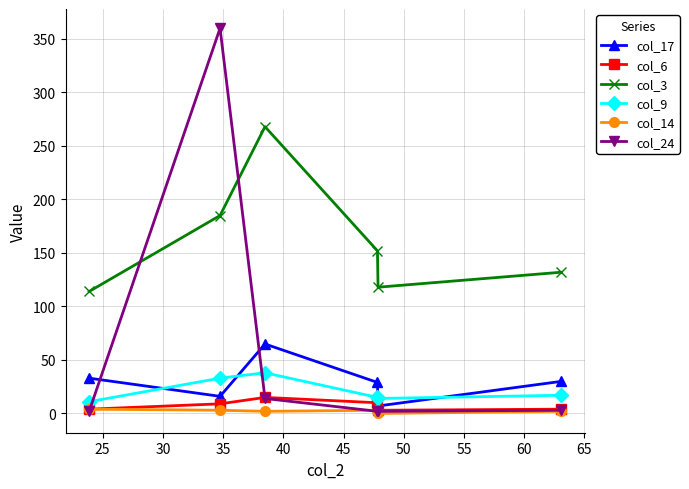

Which series has the largest total across all categories?

col_3